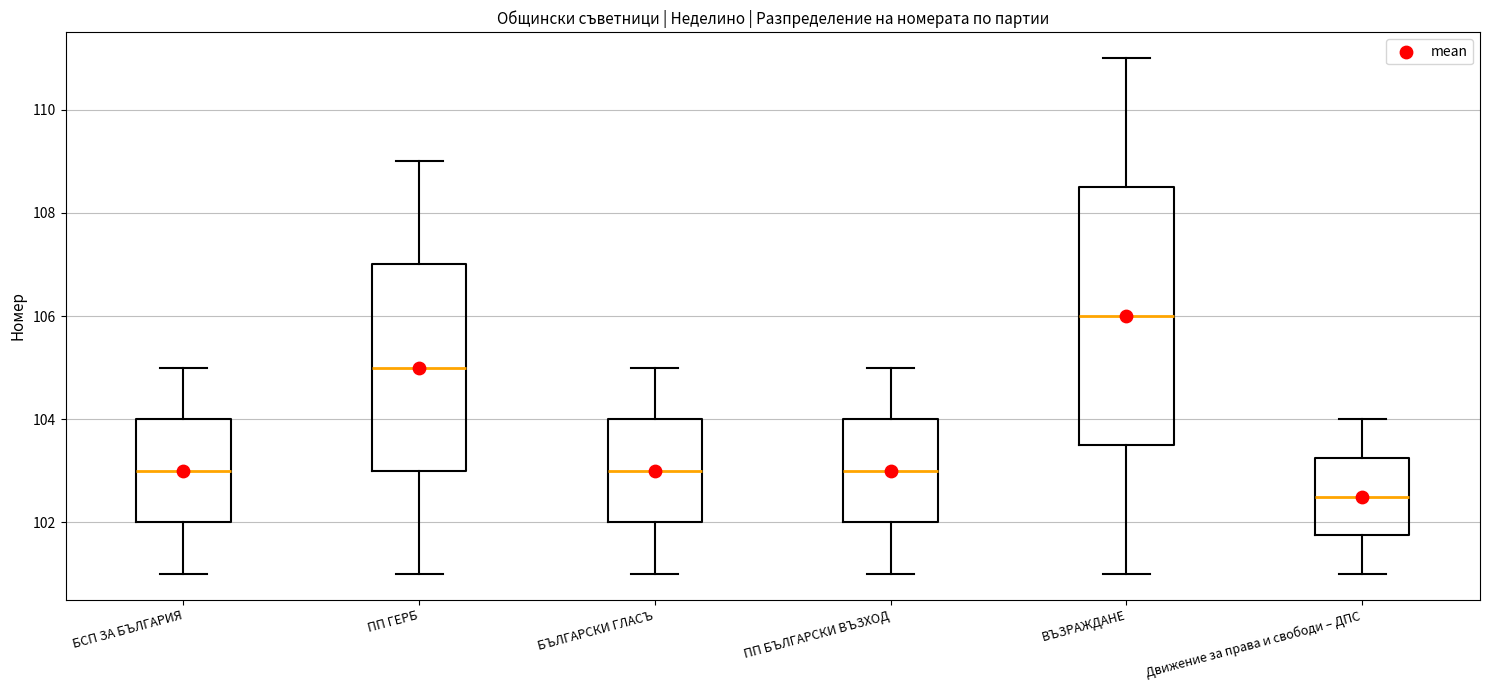

Which box is the tallest, from its lower edge to its upper edge?

ВЪЗРАЖДАНЕ